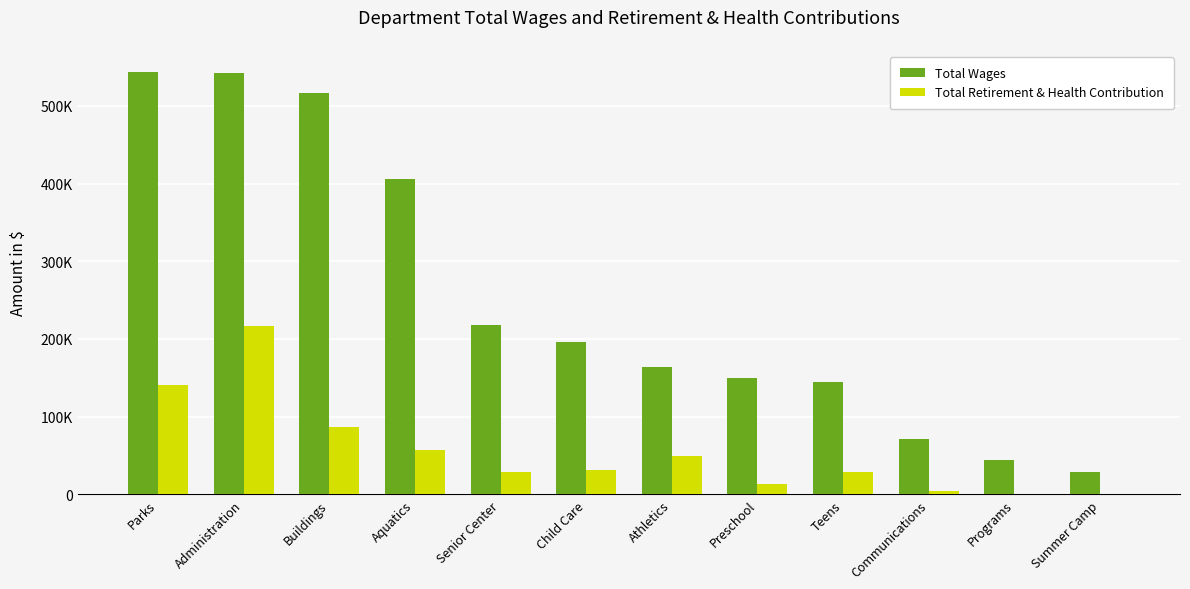

What are all the series names shown in the legend?

Total Wages, Total Retirement & Health Contribution